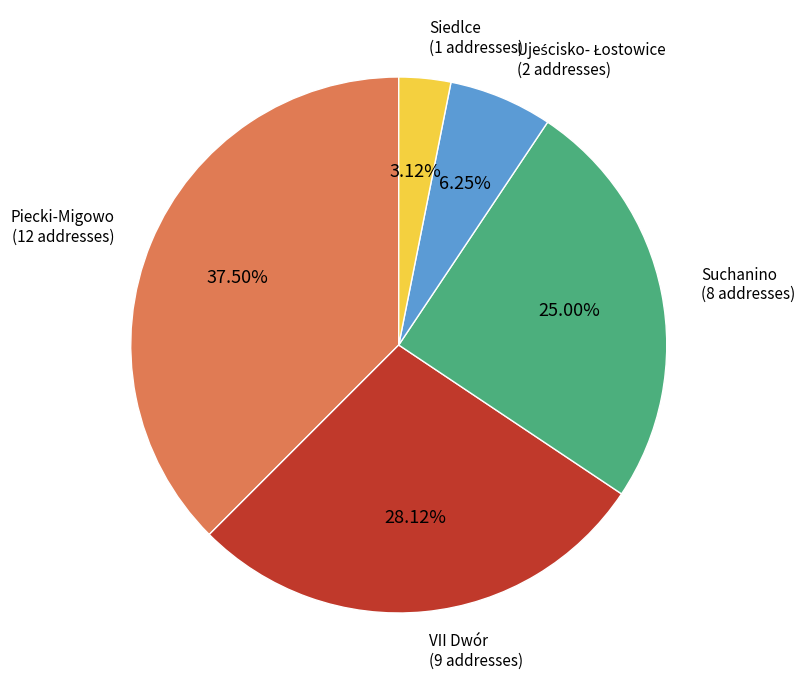

Count the number of slices in the pie.

5